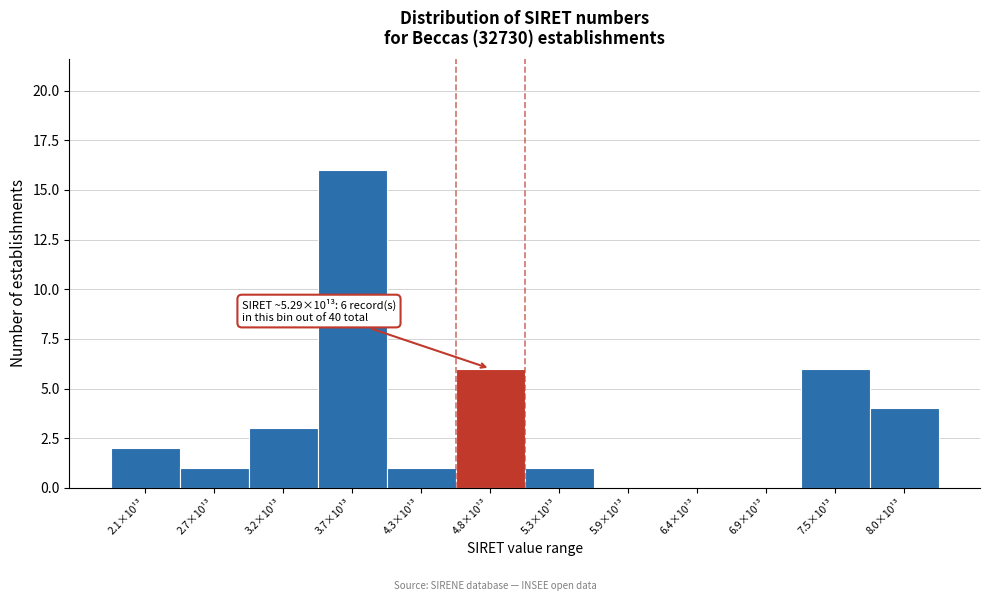

Reading left to right, transcribe all the data shown in this chart.

2.1×10¹³=2	2.7×10¹³=1	3.2×10¹³=3	3.7×10¹³=16	4.3×10¹³=1	4.8×10¹³=6	5.3×10¹³=1	5.9×10¹³=0	6.4×10¹³=0	6.9×10¹³=0	7.5×10¹³=6	8.0×10¹³=4